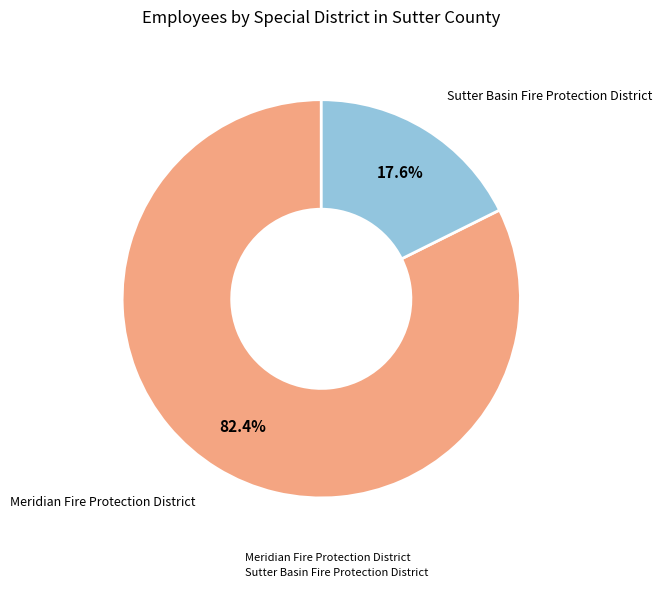

To the nearest percent, what is the average slice percentage?

50%